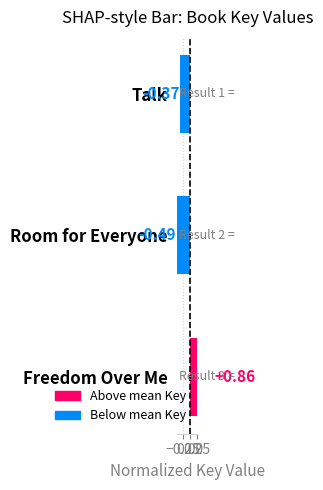

How many negative values are there?

2